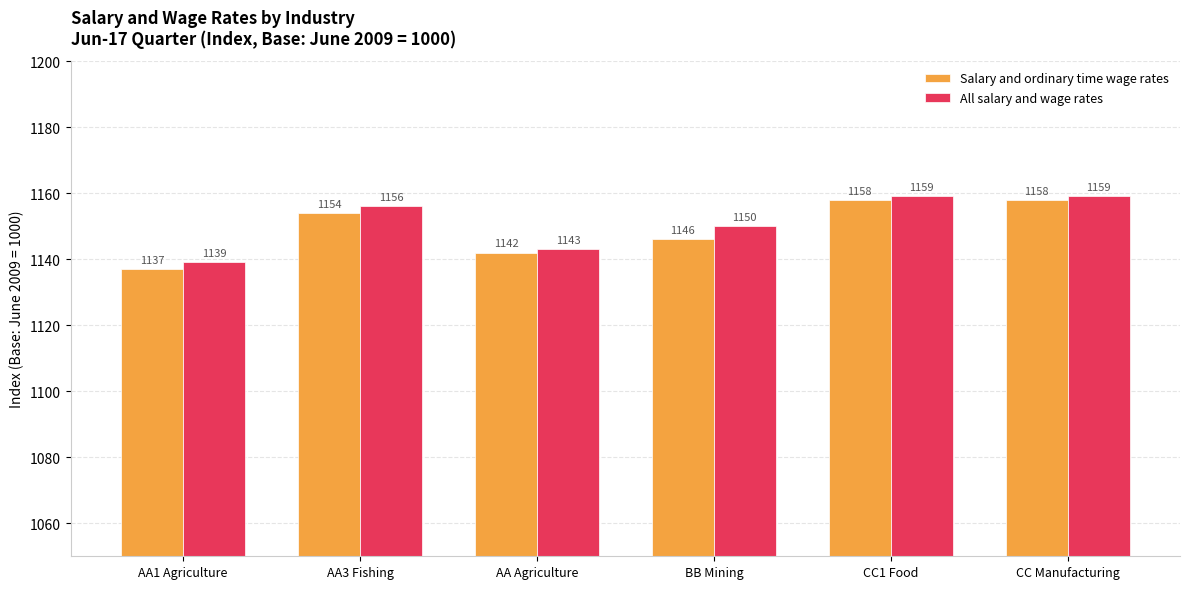

Is the value of All salary and wage rates at BB Mining greater than the value of Salary and ordinary time wage rates at AA Agriculture?

Yes